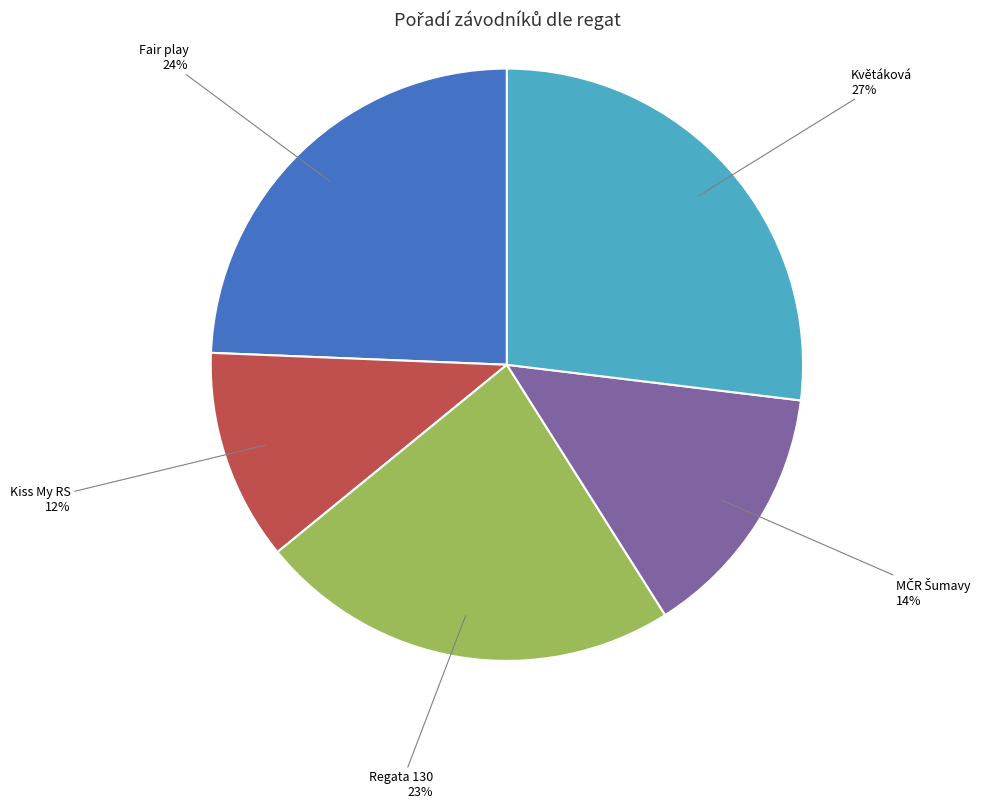

To the nearest percent, what is the average slice percentage?

20%